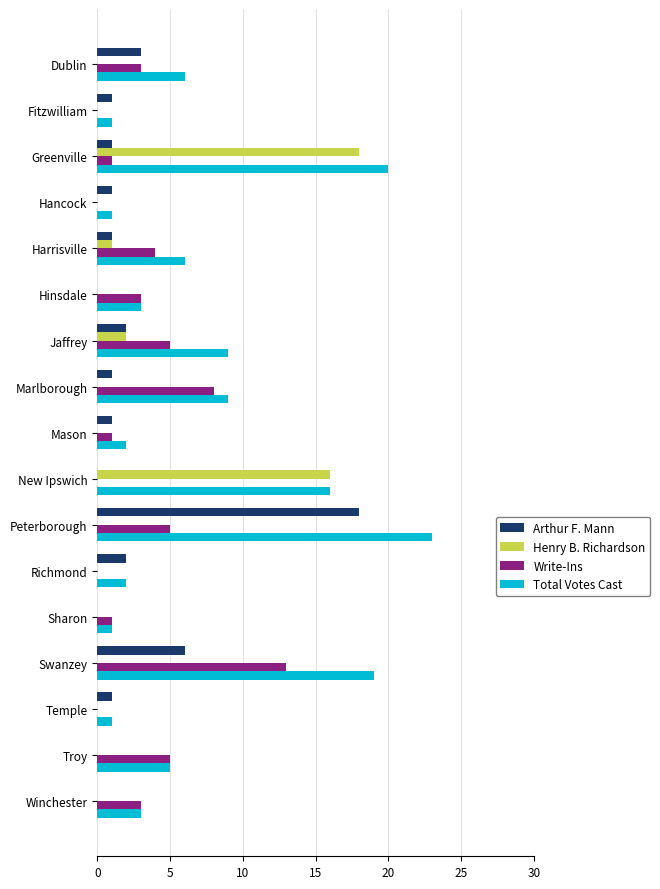

At which category is the sum across all series the highest?

Peterborough